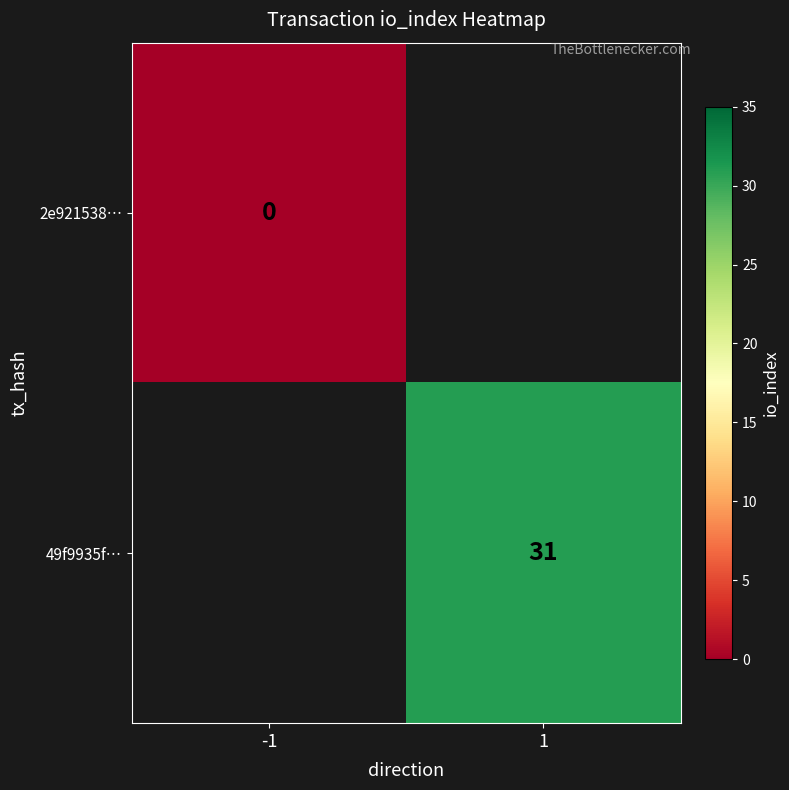

Is the value of 49f9935f… at 1 greater than the value of 2e921538… at -1?

Yes